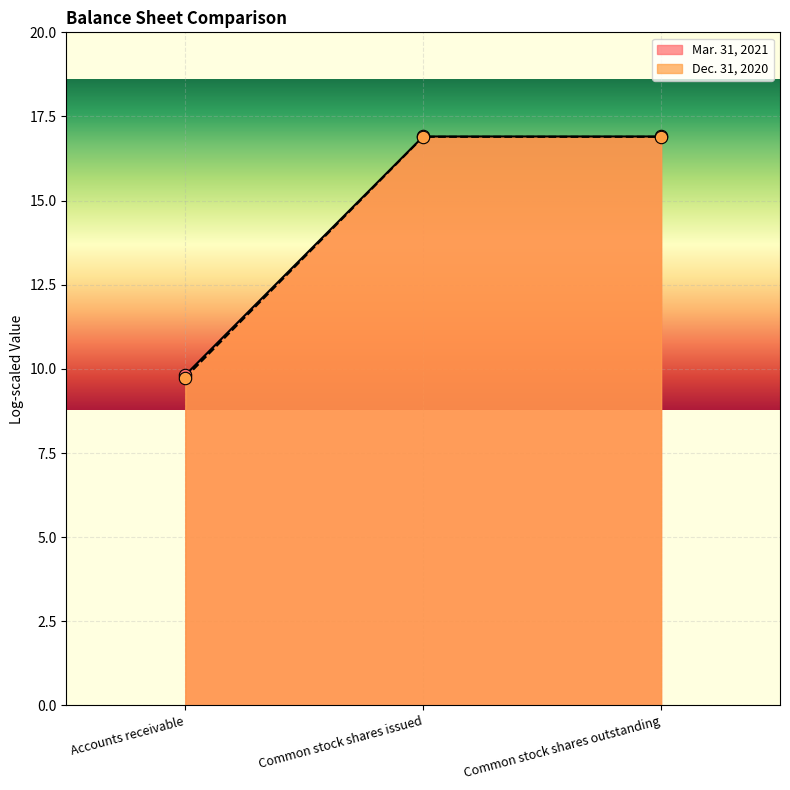

Is the value of Dec. 31, 2020 at Common stock shares issued greater than the value of Mar. 31, 2021 at Accounts receivable?

Yes